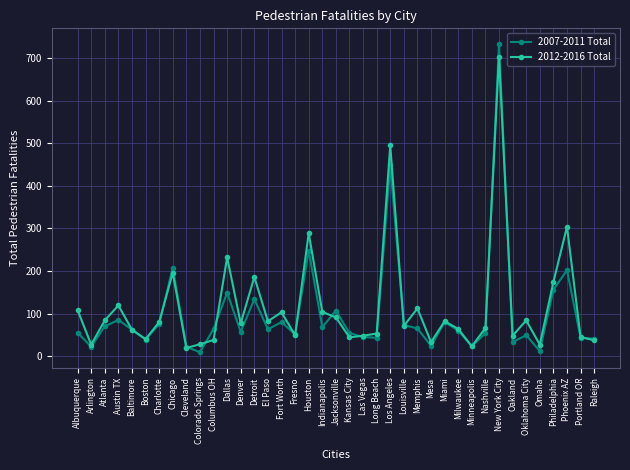

Where is 2007-2011 Total nearest to the value 371?

Los Angeles